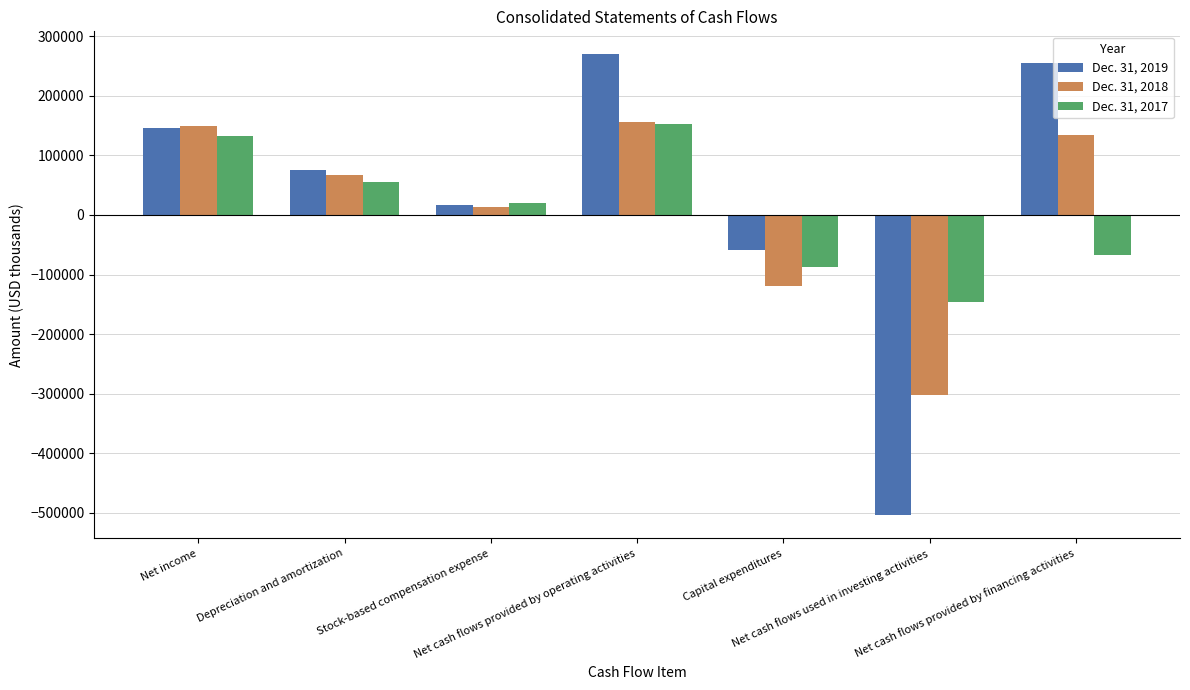

What is the total value across all series at Stock-based compensation expense?

50178